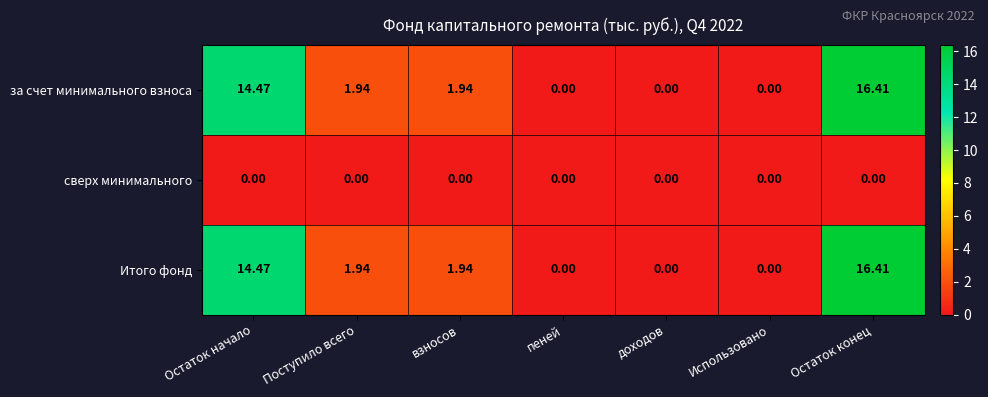

At which category does the chart reach its peak across all series?

Остаток конец